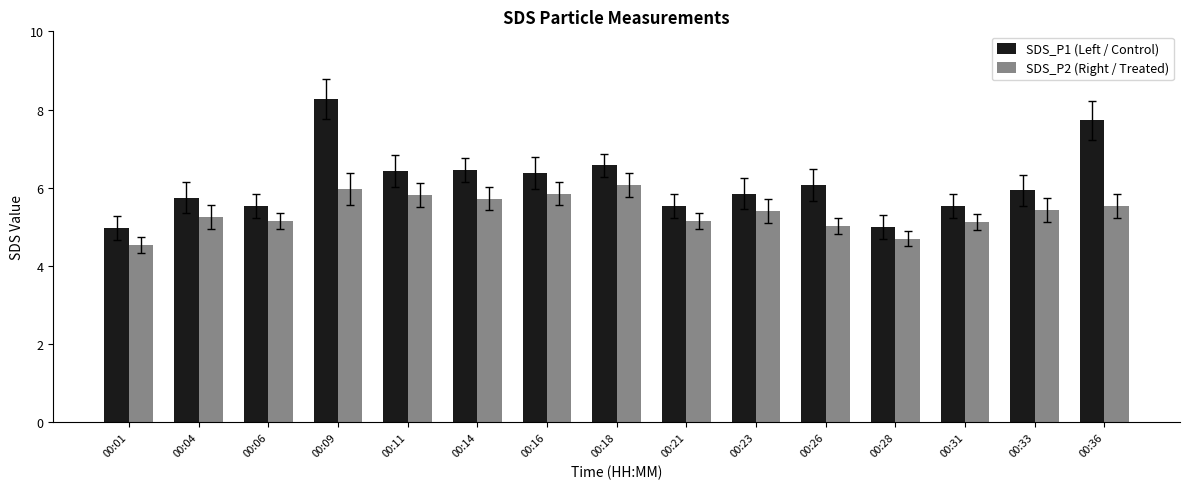

Rank the series by their average value, from lowest to highest.

SDS_P2 (Right / Treated), SDS_P1 (Left / Control)